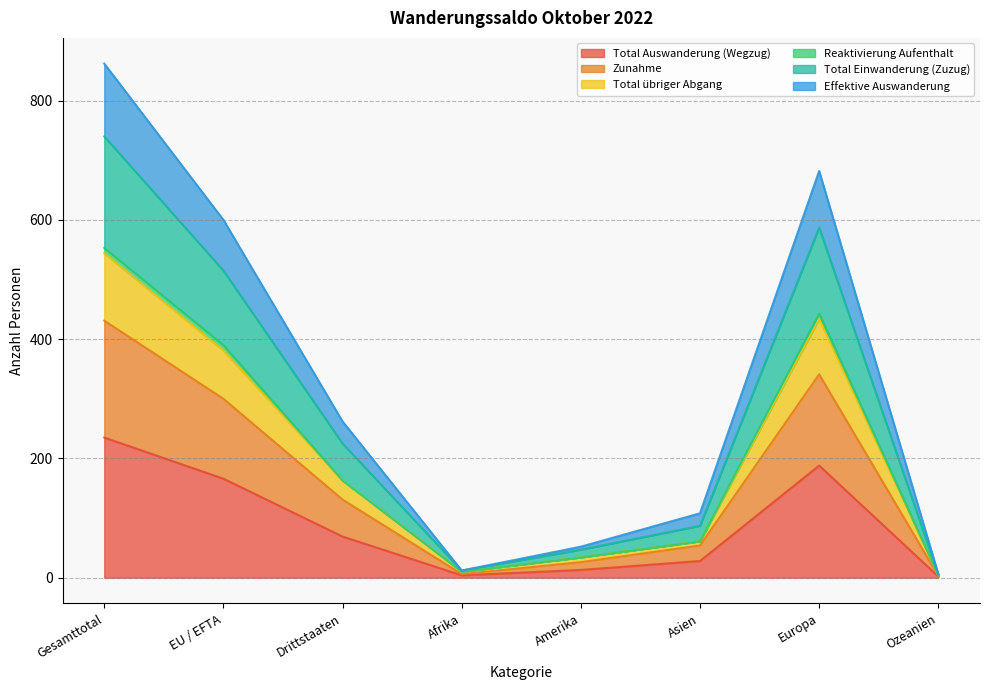

What is the difference between the highest and lowest values at Gesamttotal?

627